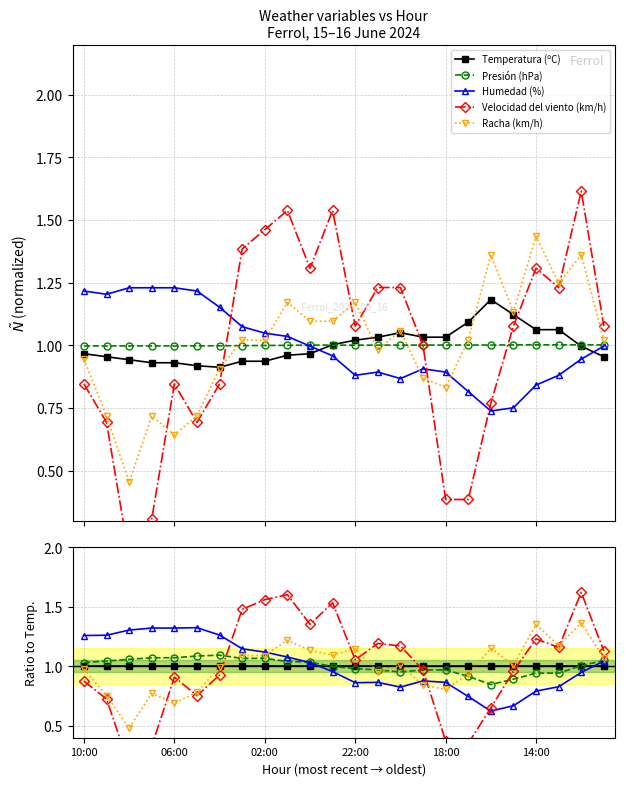

Which series has the widest spread of values?

Velocidad del viento (km/h)